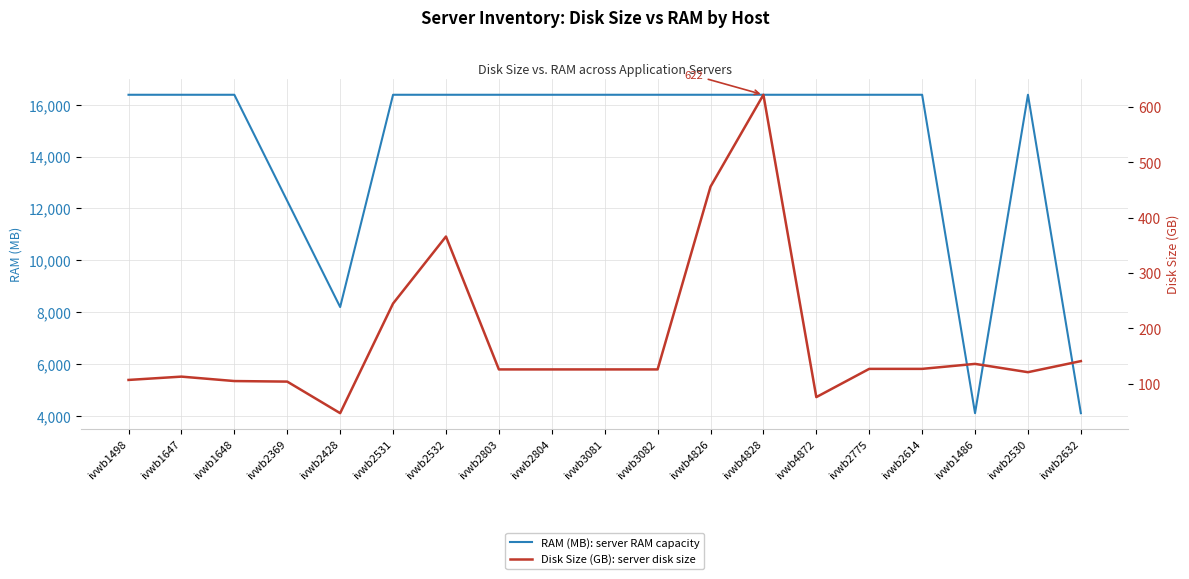

The value of RAM (MB): server RAM capacity at ivwb4828 is 11451. True or false?

False